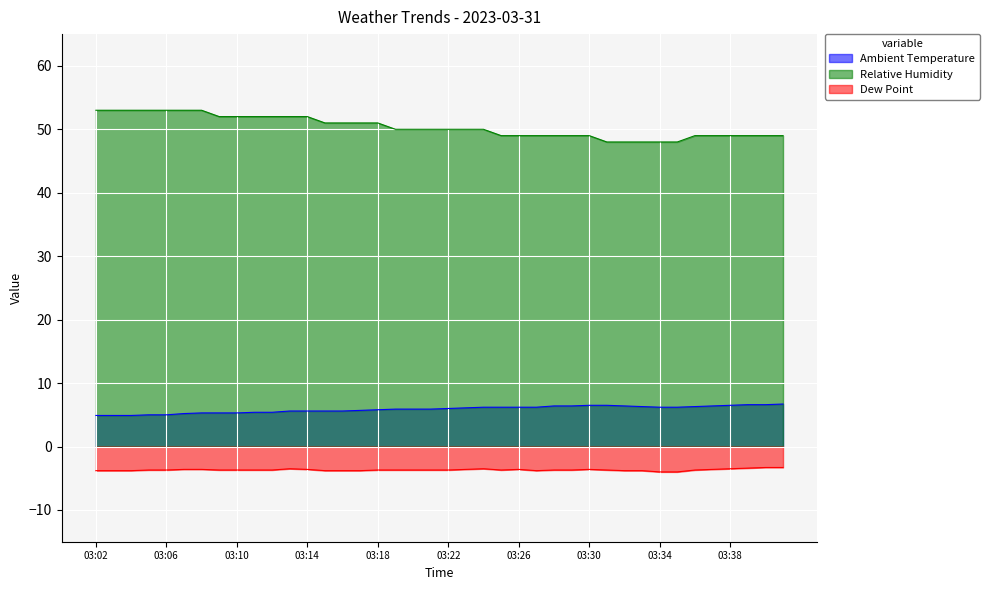

At which label does Dew Point reach its peak?

03:40